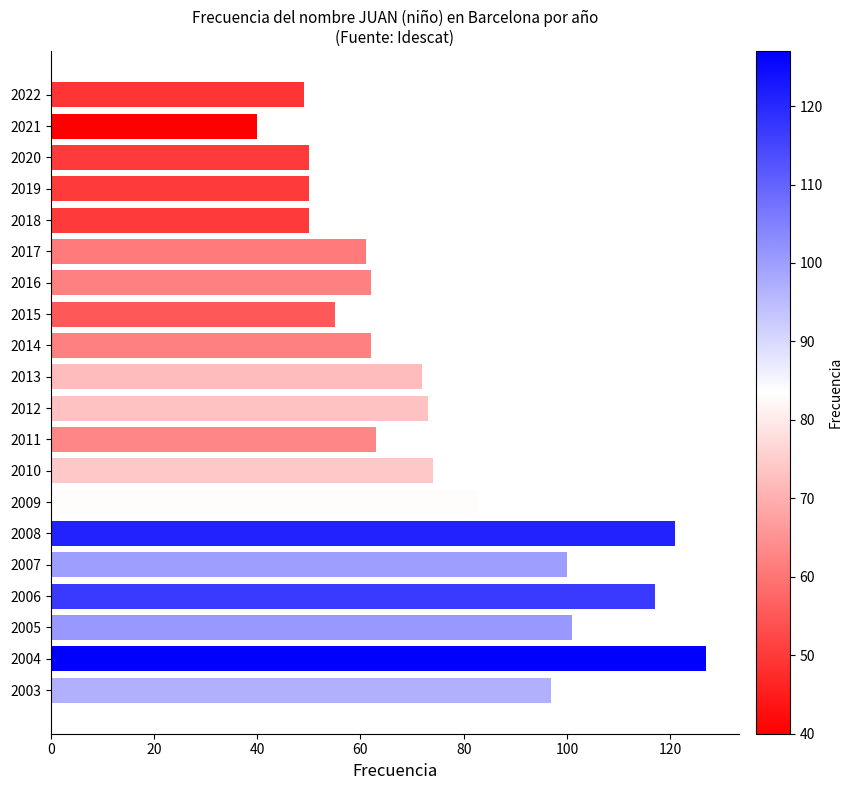

Does the chart contain stacked bars?

No